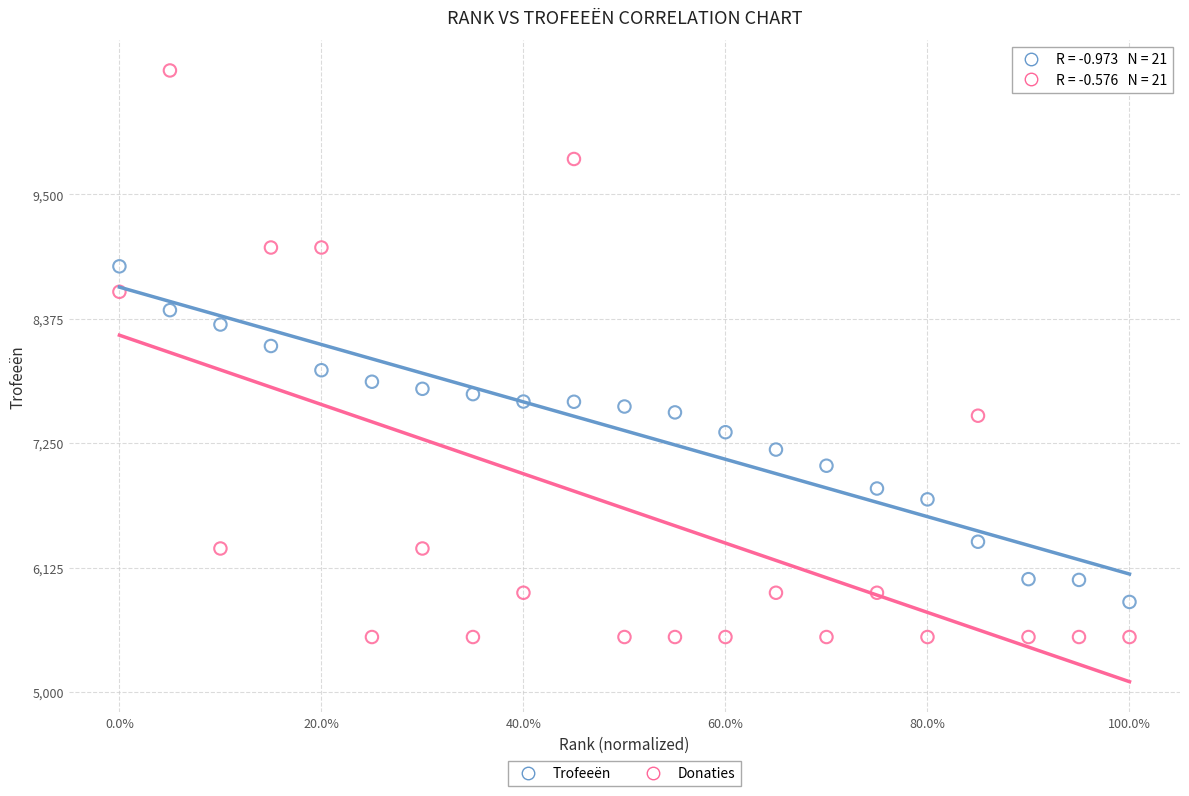

Across all data points, what is the range of Y values (max minus min)?

5120